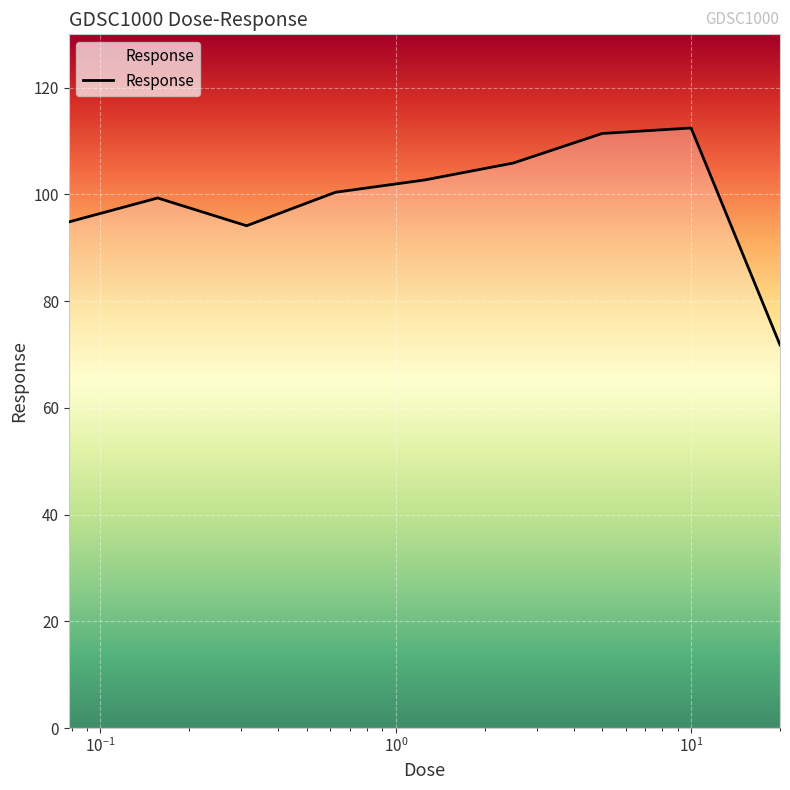

What is the difference between the maximum and minimum values?

40.7